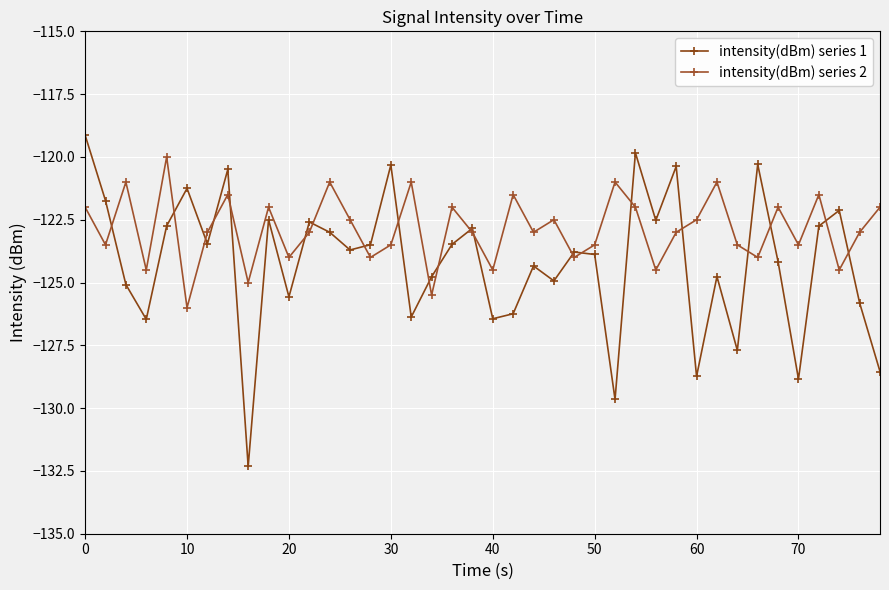

Which series has the largest total across all categories?

intensity(dBm) series 2